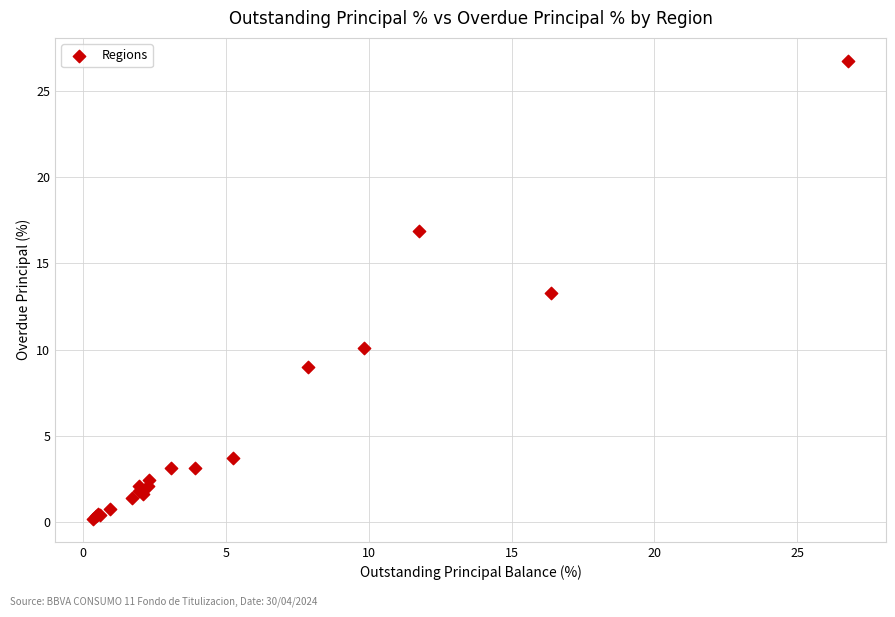

What Y value in the scatter plot is closest to 13?

13.3